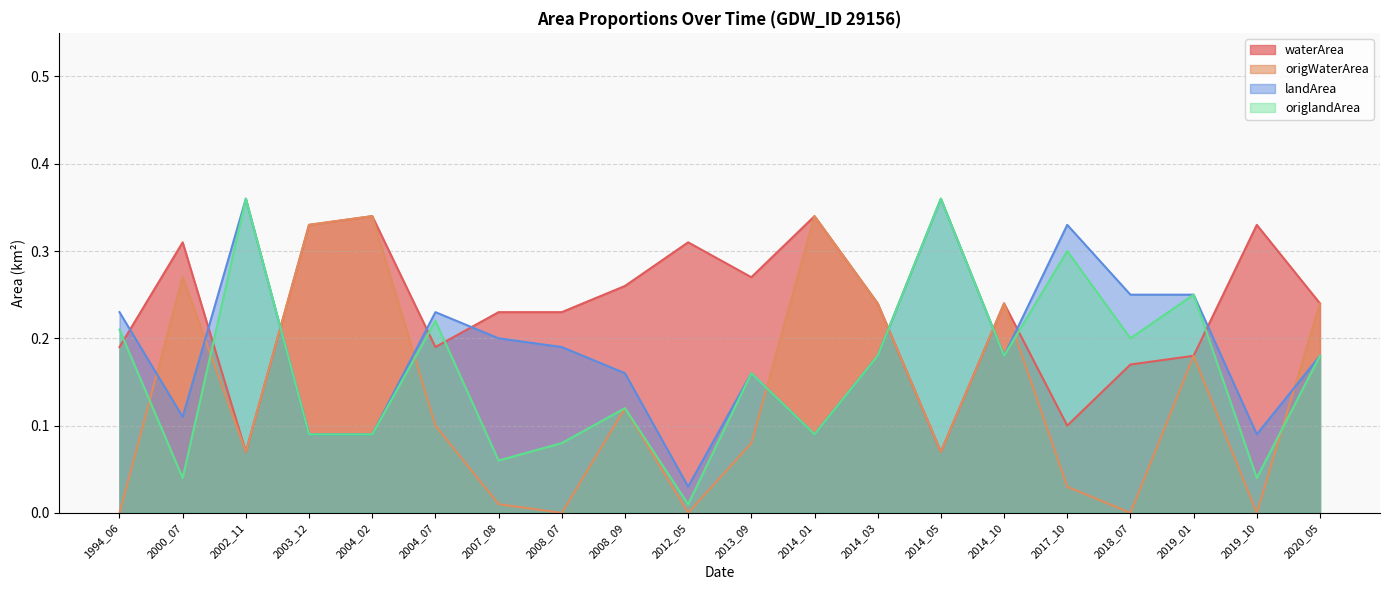

What is the sum of the origWaterArea values at 2017_10 and 2003_12?

0.4